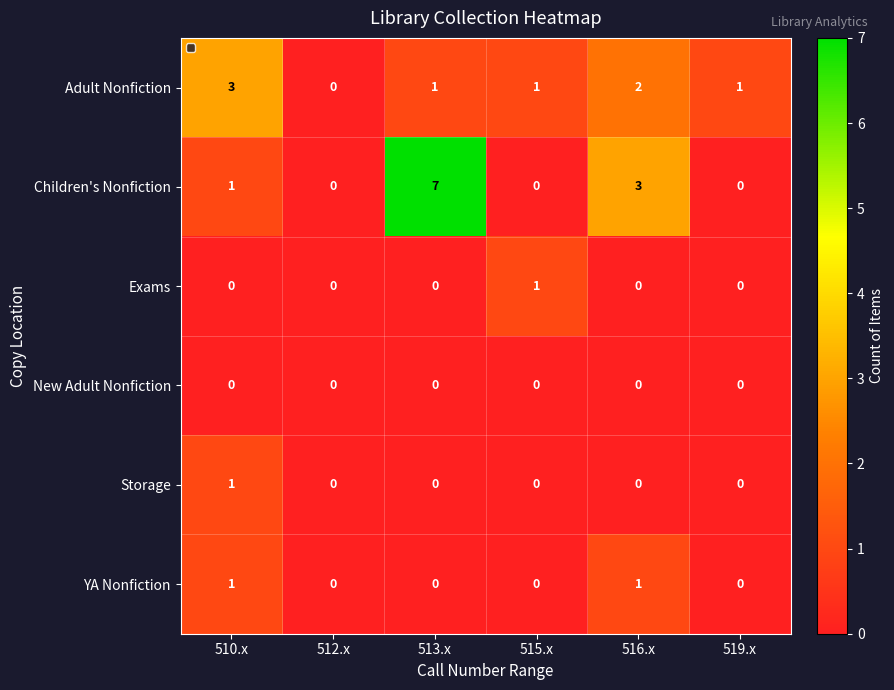

How many data points does each series have?

6